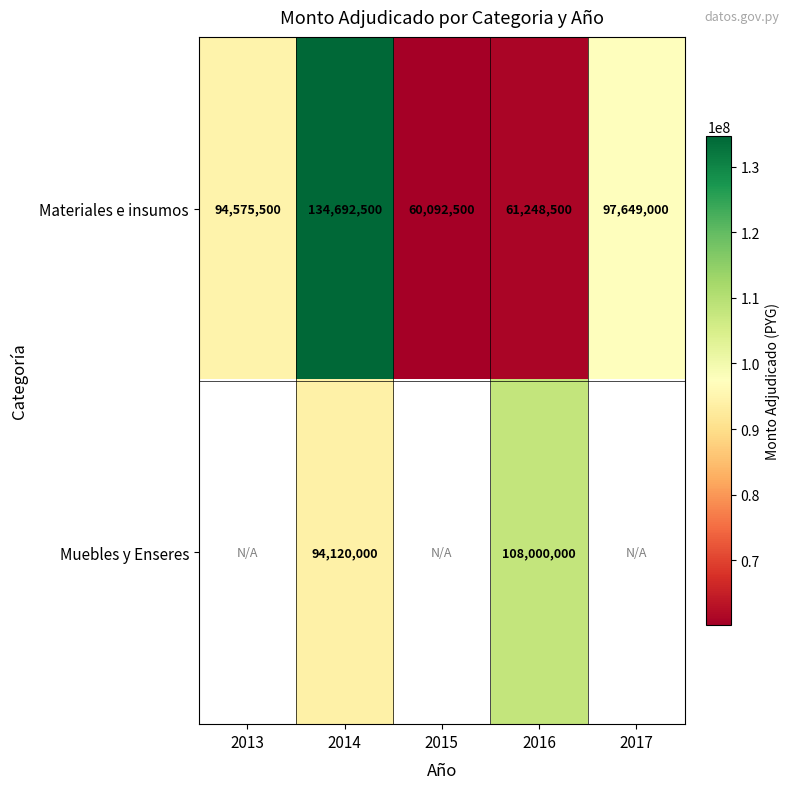

At which label is Materiales e insumos closest to 97392500?

2017